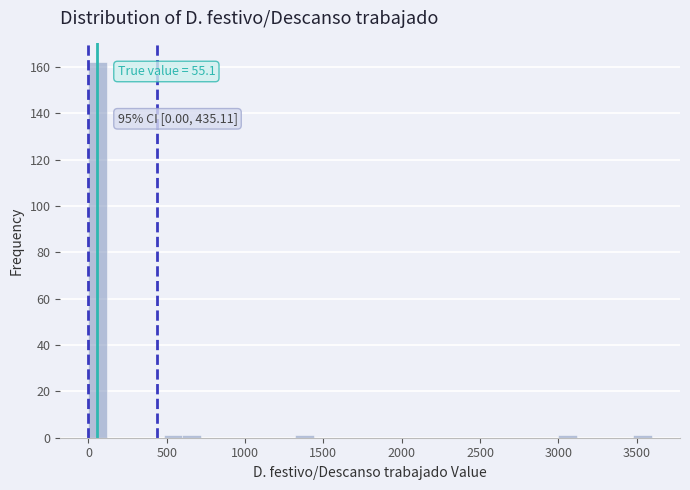

Read against the x-axis, roughly where is the centre of the tallest bar?

50